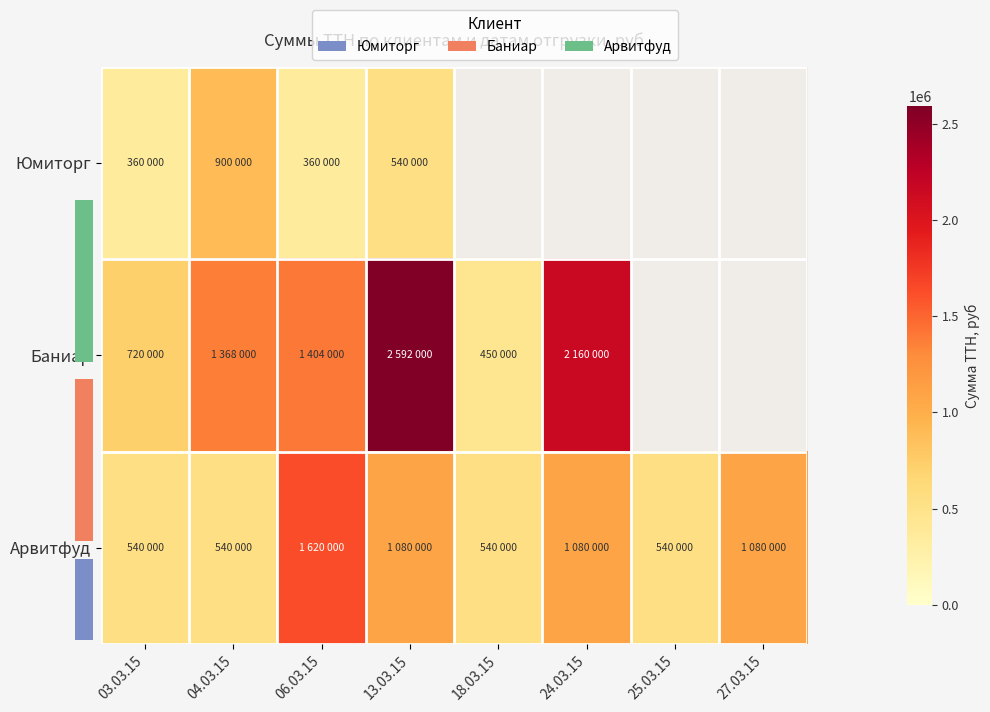

What is the approximate value of Юмиторг at 06.03.15?

360000.0